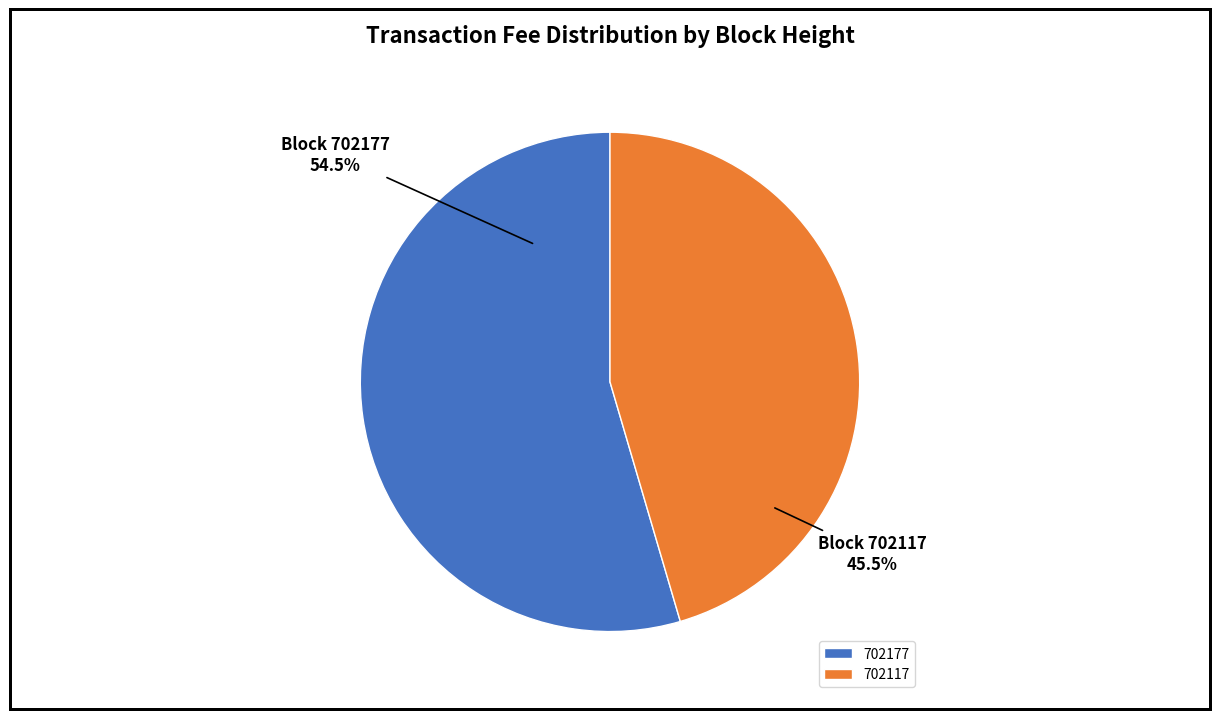

Which slice is the smallest?

702117